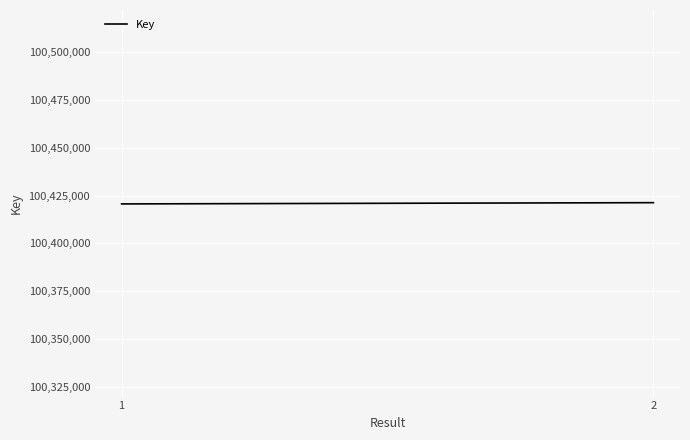

What is the ratio of the value at 2 to the value at 1?

1.0